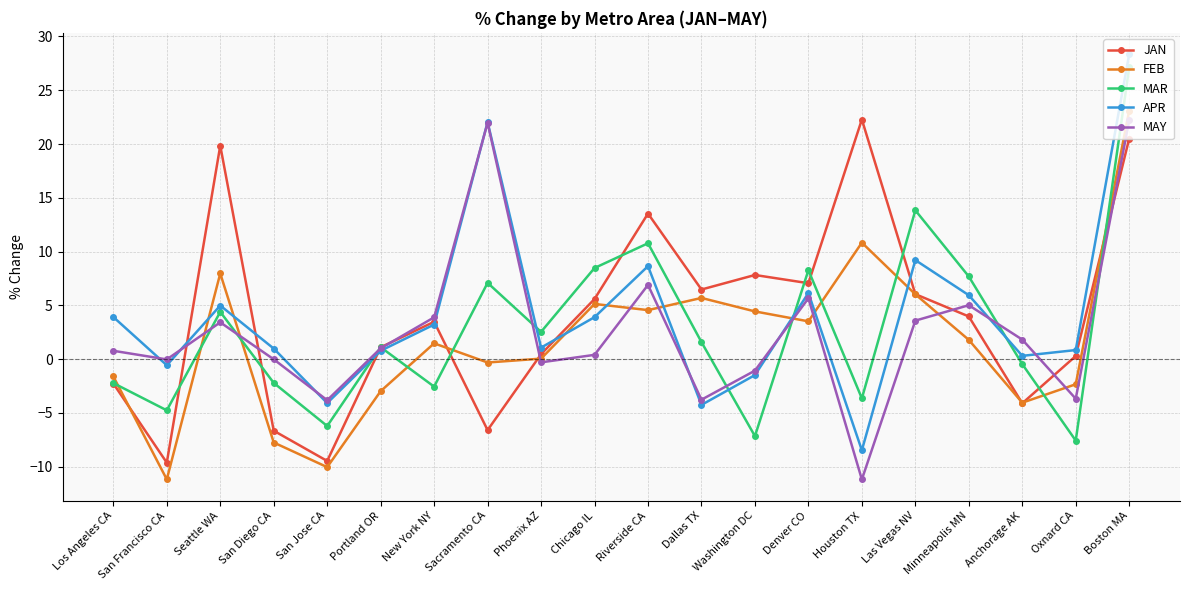

What is the label of the 6th point from the right?

Houston TX